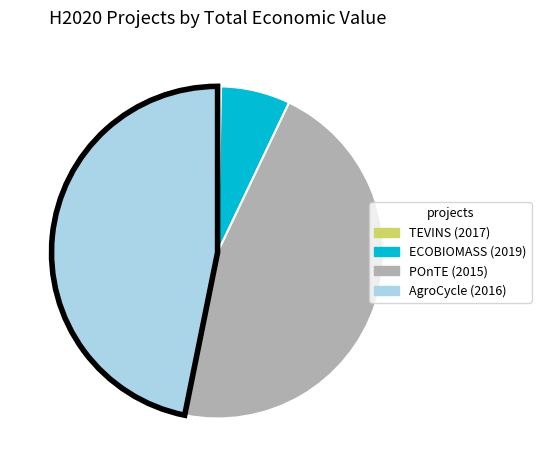

Does ECOBIOMASS (2019) account for over 50% of the chart?

No